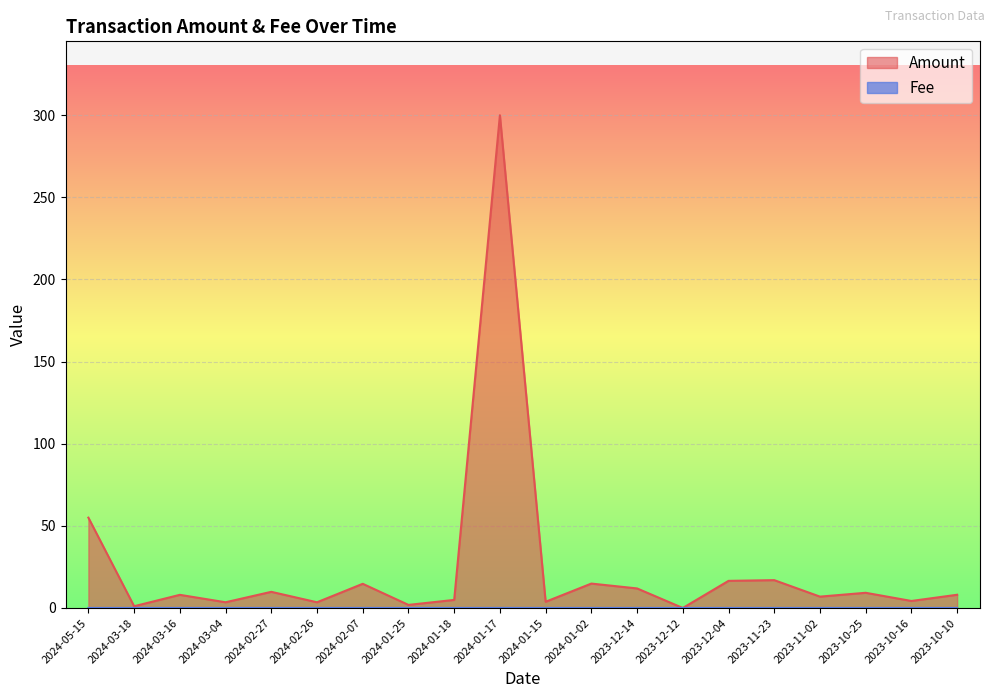

What are all the series names shown in the legend?

Amount, Fee